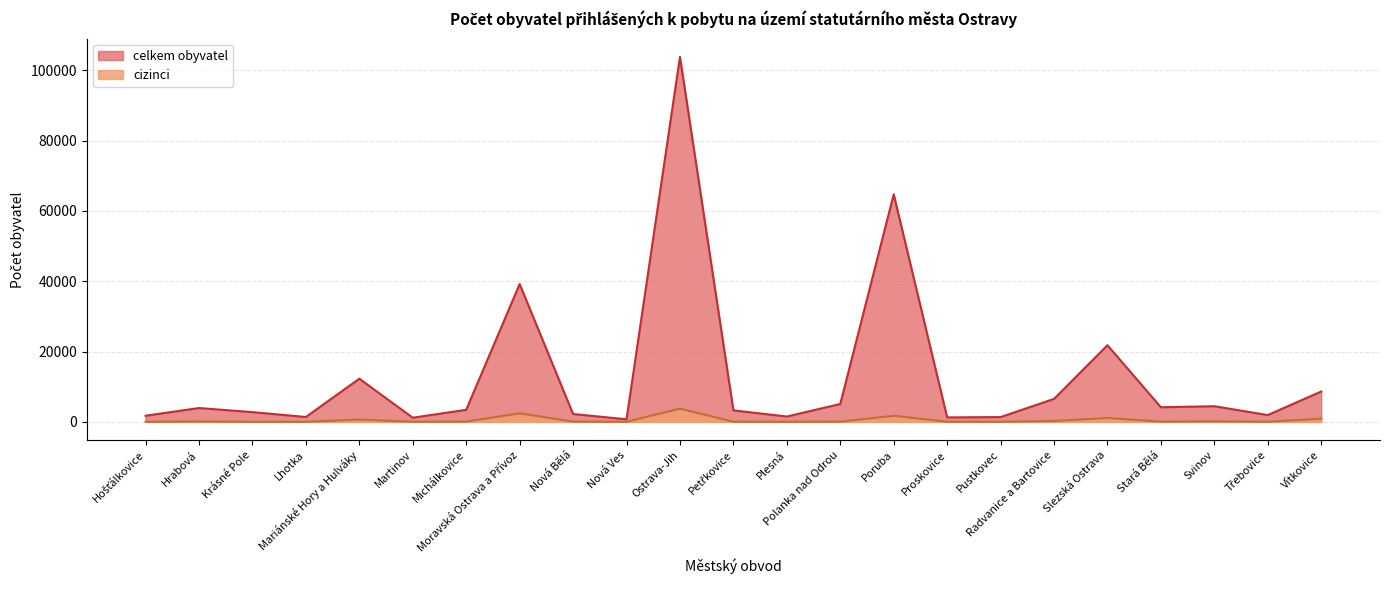

What is the difference between the maximum and minimum values in the celkem obyvatel series?

103111